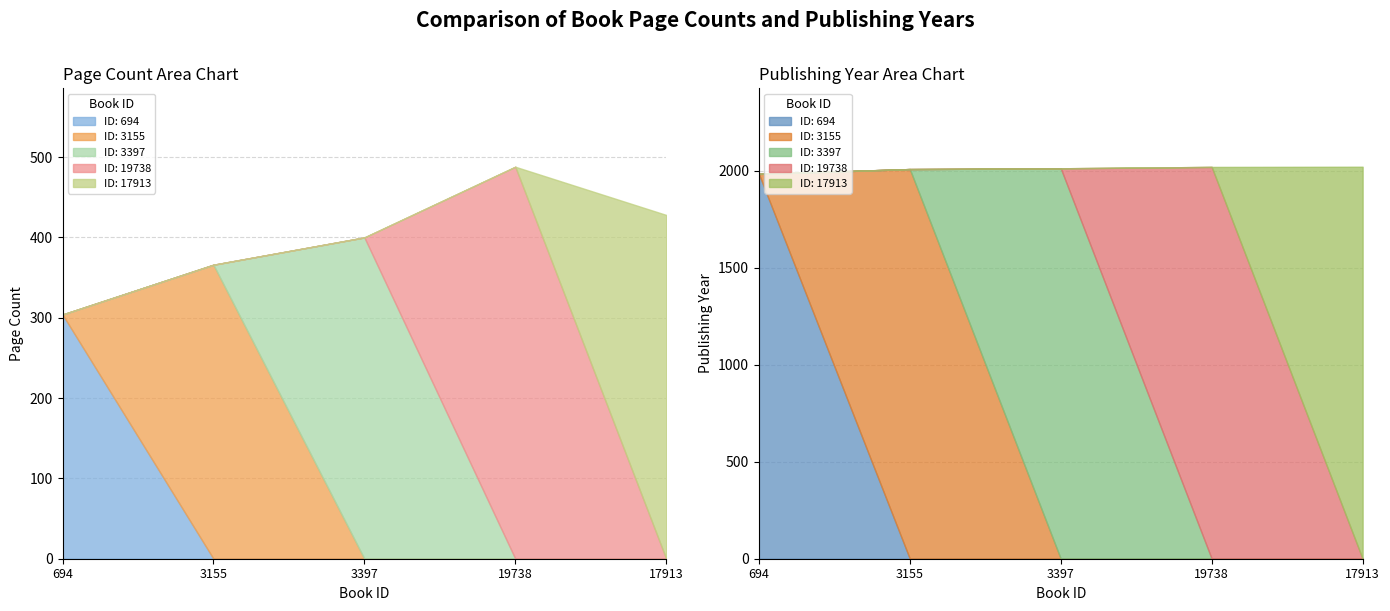

True or false: publishingYear and pageCount intersect in this chart.

False